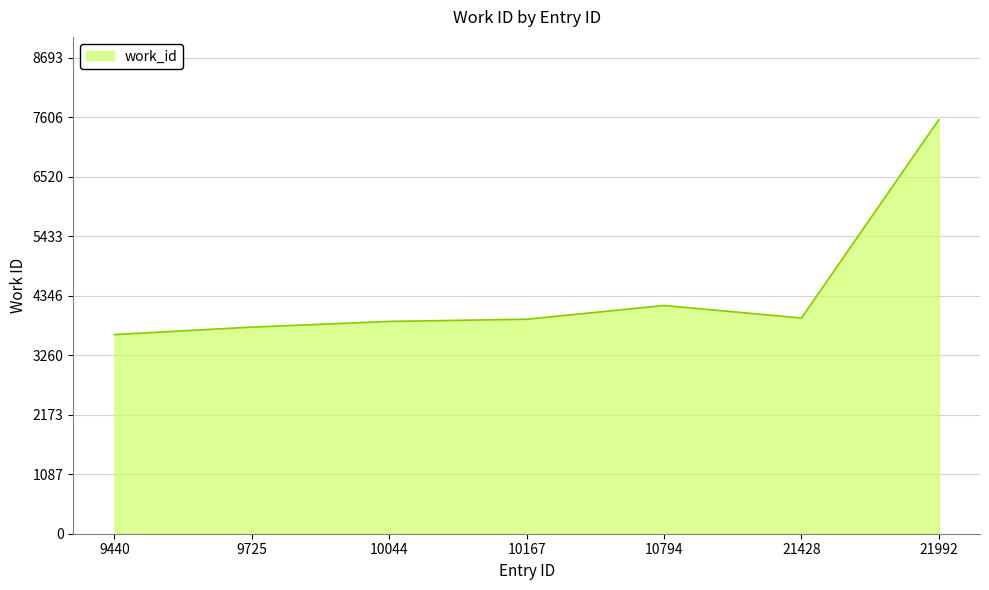

The chart shows a value of 1273 at 21428. True or false?

False